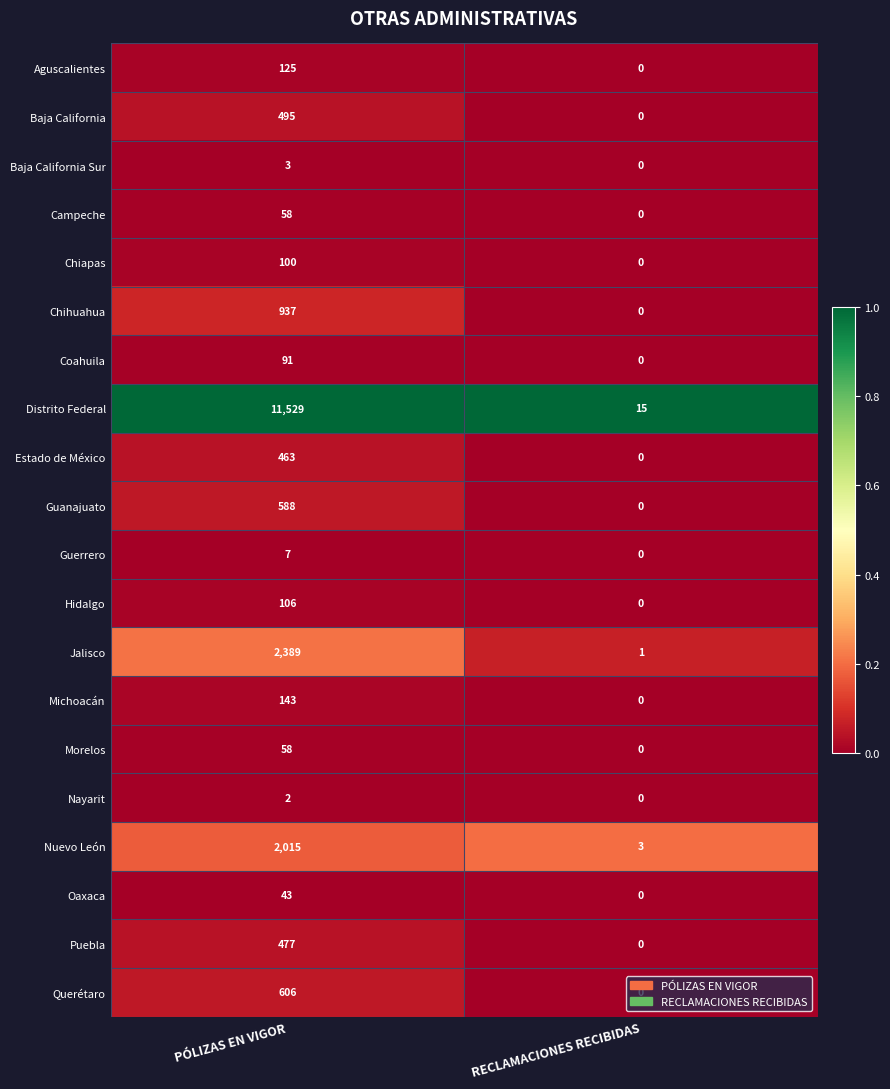

Which series has the largest range (max minus min)?

Distrito Federal